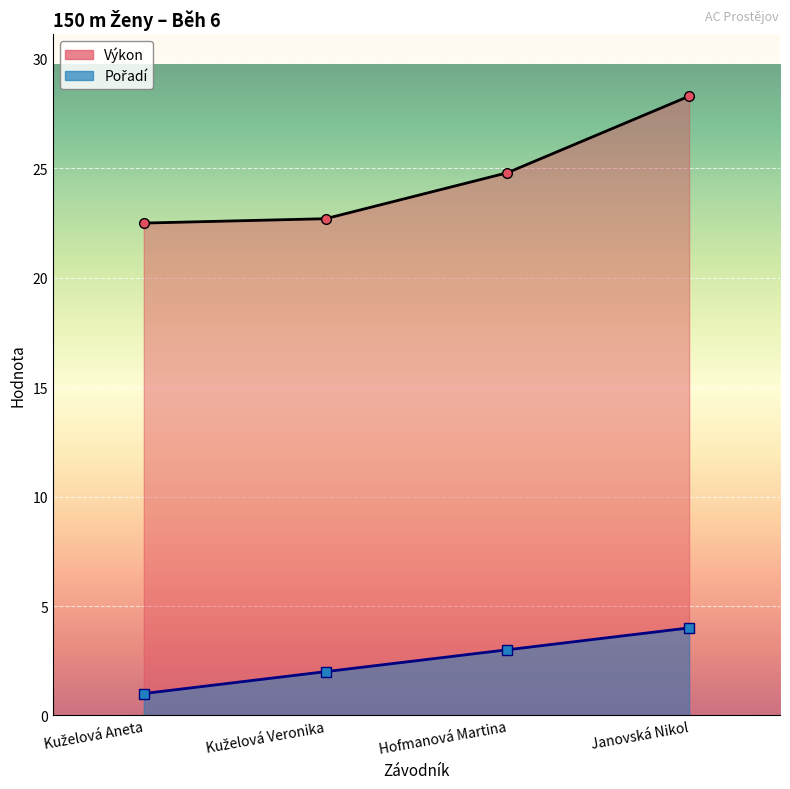

Rank the series by their average value, from highest to lowest.

Výkon, Pořadí